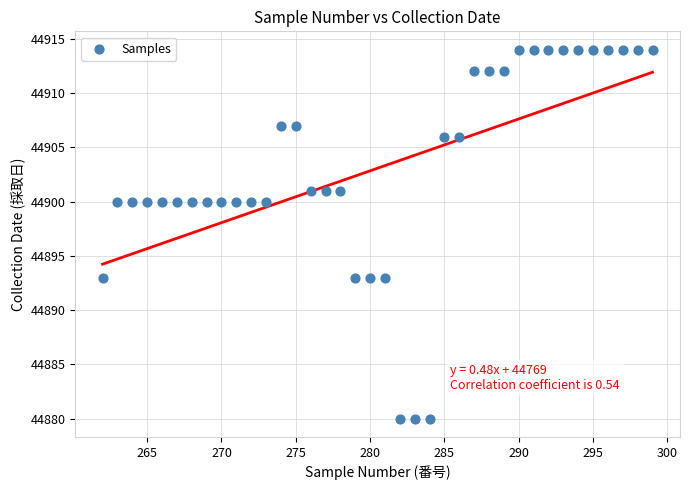

What is the range of Y values (max minus min)?

34